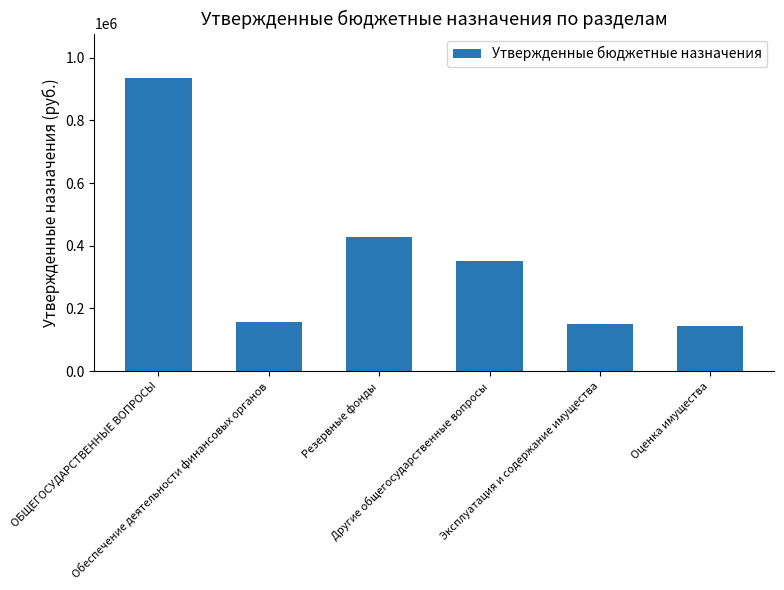

Between ОБЩЕГОСУДАРСТВЕННЫЕ ВОПРОСЫ and Оценка имущества, which is larger?

ОБЩЕГОСУДАРСТВЕННЫЕ ВОПРОСЫ